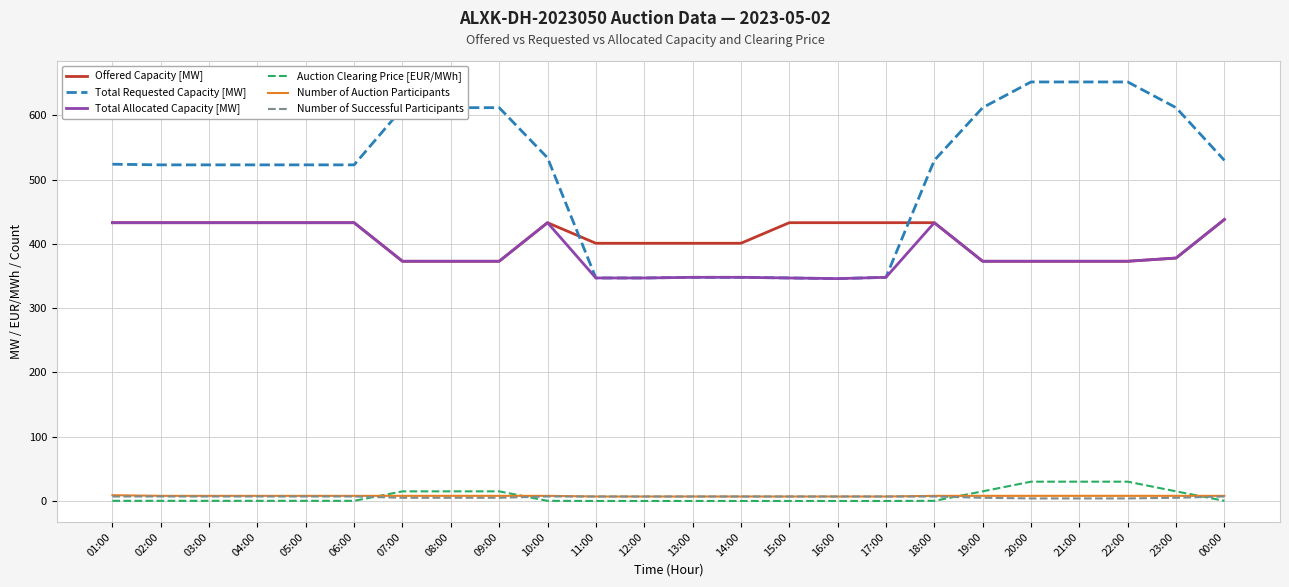

The Total Allocated Capacity [MW] series shows 588.6 at 01:00. True or false?

False